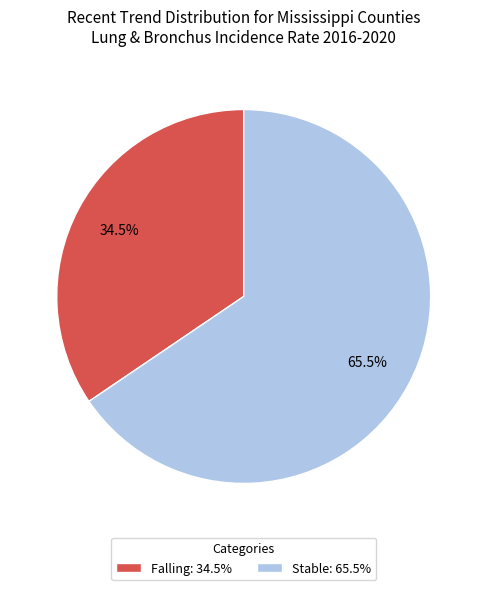

What is the majority slice?

Stable: 65.5%